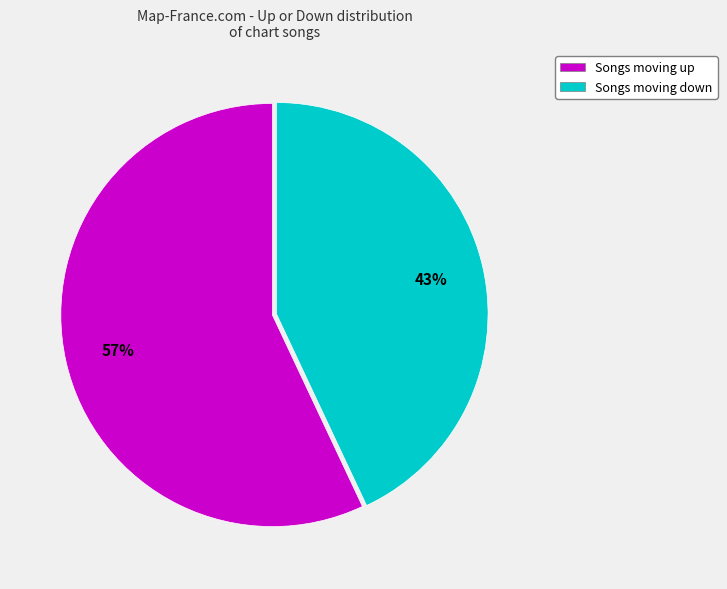

Between Songs moving up and Songs moving down, which is larger?

Songs moving up